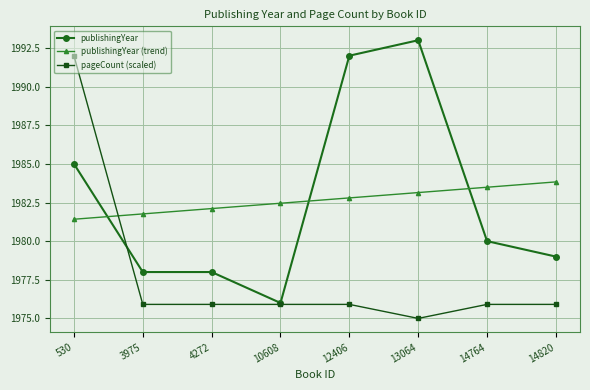

True or false: pageCount (scaled) has a value of 1975.0 at 13064.

True